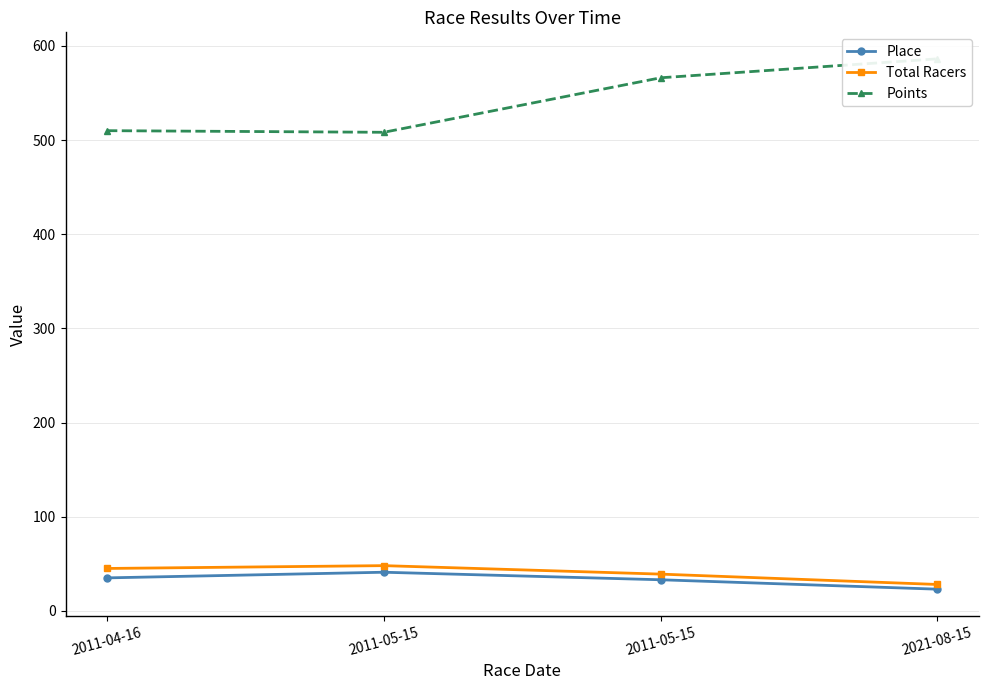

Reading left to right, transcribe all the data shown in this chart.

Place: 35.0	41.0	33.0	23.0
Total Racers: 45.0	48.0	39.0	28.0
Points: 510.0	508.3	566.2	586.3